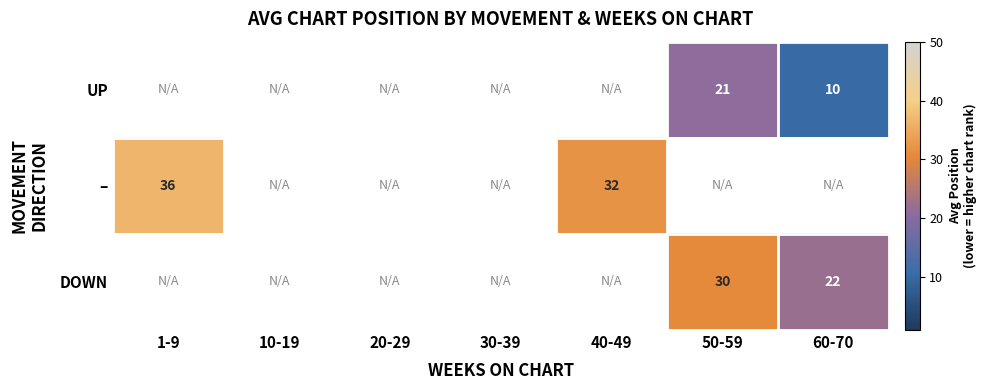

The DOWN series shows 22 at 60-70. True or false?

True